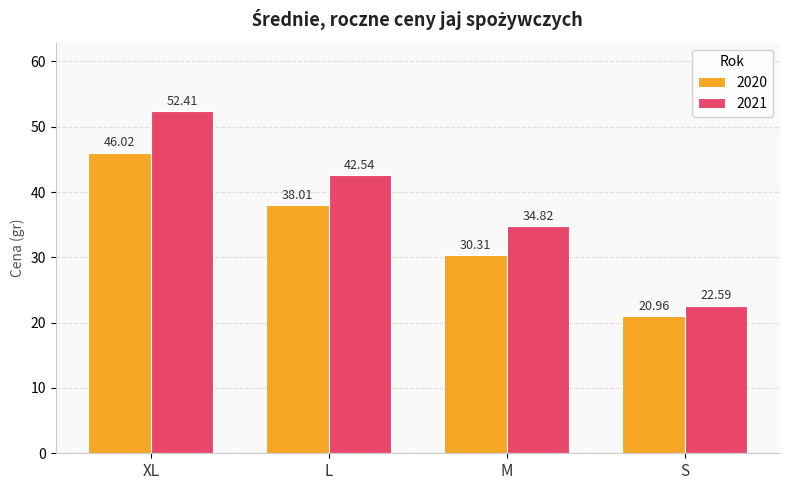

What is the average value of the 2020 series?

33.8